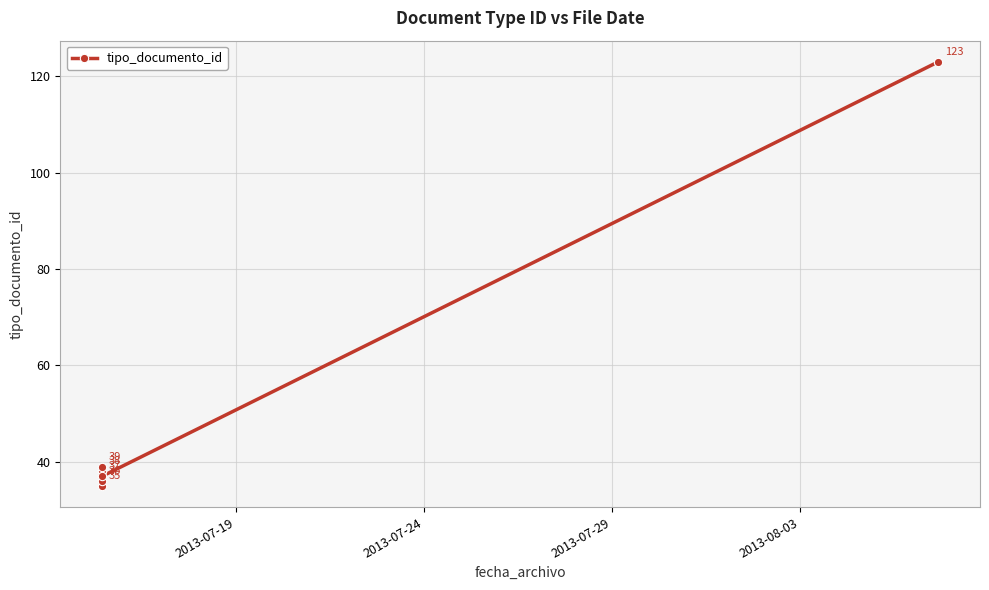

Reading left to right, list all the values displayed in this chart.

35	38	36	39	37	123